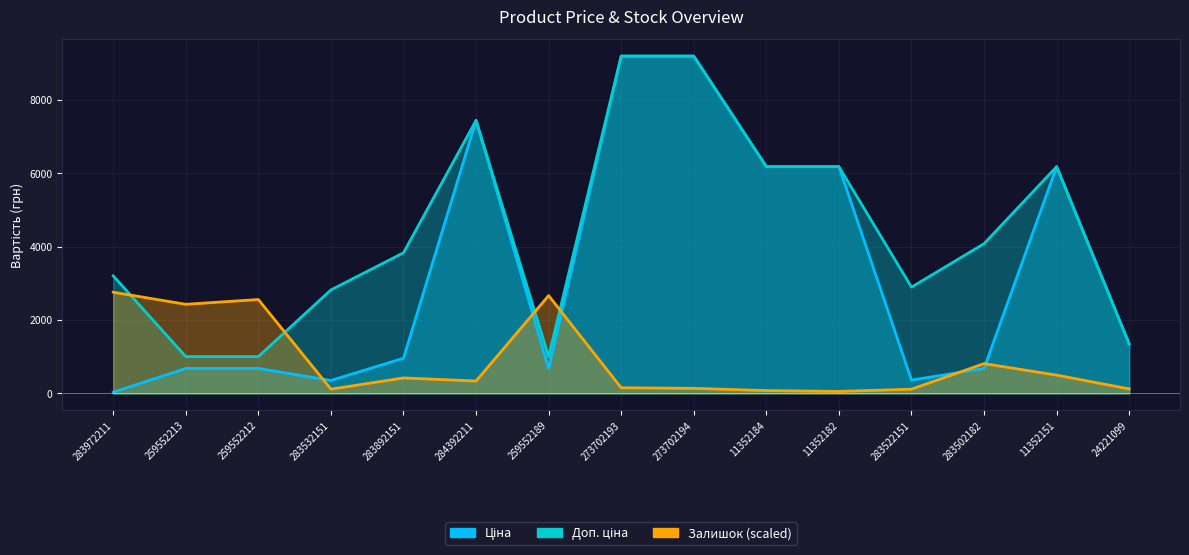

At which category is the sum across all series the highest?

273702193